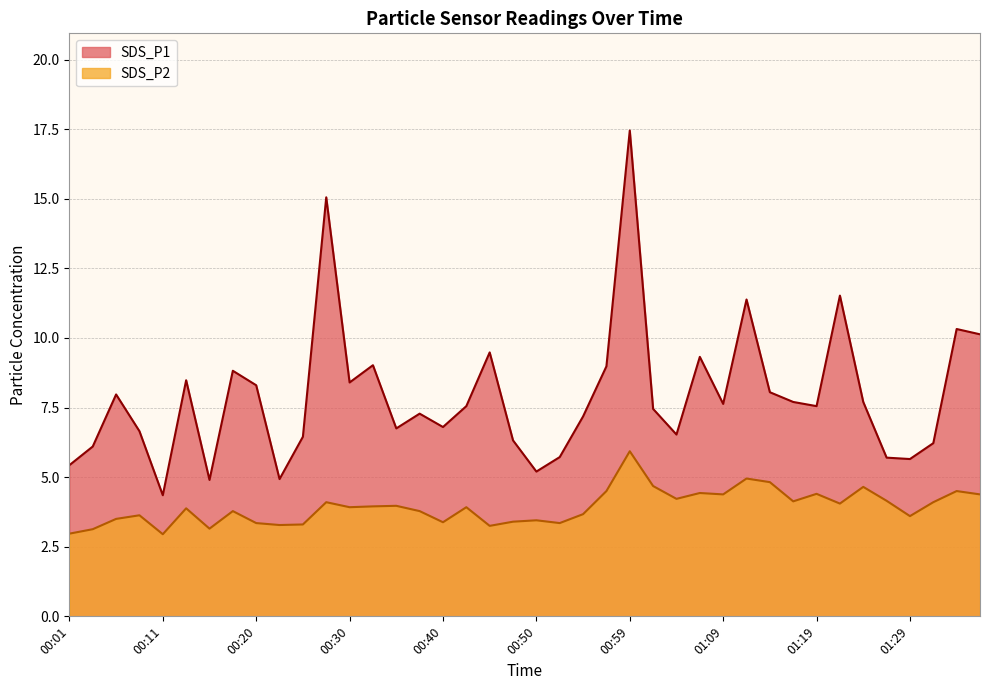

Reading left to right, transcribe all the data shown in this chart.

SDS_P1: 00:01=5.4	00:03=6.1	00:06=8.0	00:08=6.7	00:11=4.3	00:13=8.5	00:15=4.9	00:18=8.8	00:20=8.3	00:23=4.9	00:25=6.5	00:28=15.1	00:30=8.4	00:33=9.0	00:35=6.8	00:37=7.3	00:40=6.8	00:42=7.5	00:45=9.5	00:47=6.3	00:50=5.2	00:52=5.7	00:54=7.2	00:57=9.0	00:59=17.4	01:02=7.5	01:04=6.5	01:07=9.3	01:09=7.6	01:11=11.4	01:14=8.1	01:16=7.7	01:19=7.5	01:21=11.5	01:24=7.7	01:26=5.7	01:29=5.7	01:31=6.2	01:34=10.3	01:37=10.1
SDS_P2: 00:01=3.0	00:03=3.1	00:06=3.5	00:08=3.6	00:11=3.0	00:13=3.9	00:15=3.1	00:18=3.8	00:20=3.4	00:23=3.3	00:25=3.3	00:28=4.1	00:30=3.9	00:33=4.0	00:35=4.0	00:37=3.8	00:40=3.4	00:42=3.9	00:45=3.2	00:47=3.4	00:50=3.5	00:52=3.4	00:54=3.7	00:57=4.5	00:59=5.9	01:02=4.7	01:04=4.2	01:07=4.4	01:09=4.4	01:11=5.0	01:14=4.8	01:16=4.1	01:19=4.4	01:21=4.0	01:24=4.7	01:26=4.2	01:29=3.6	01:31=4.1	01:34=4.5	01:37=4.4